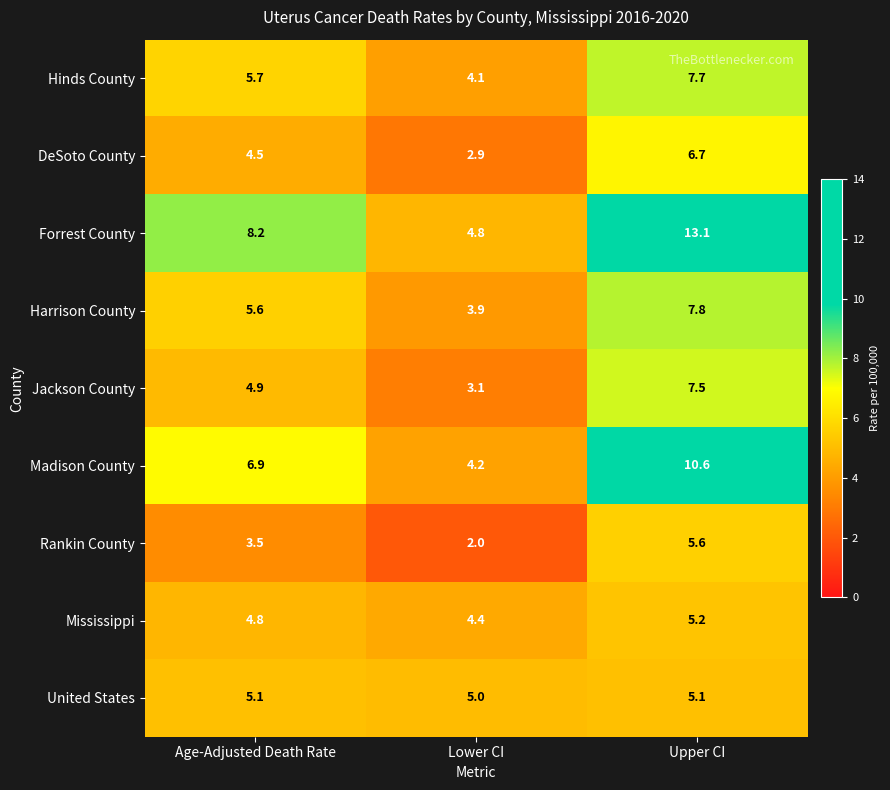

At which label does Hinds County reach its peak?

Upper CI